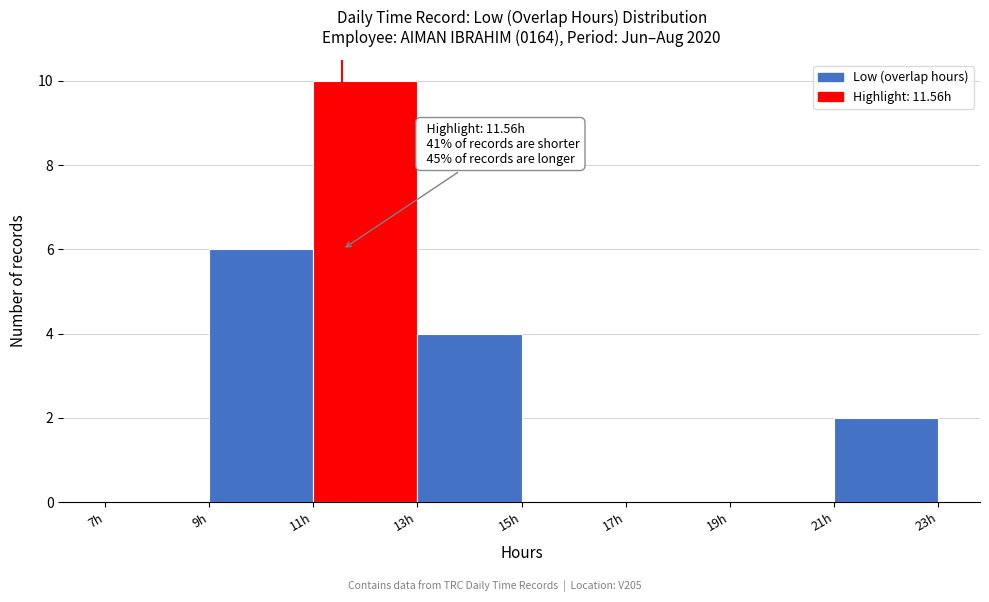

Which range on the x-axis has the tallest bar?

11 to 13